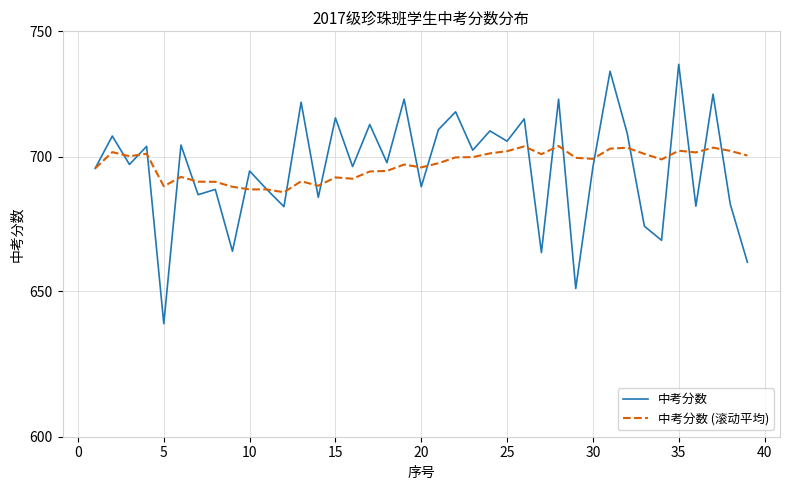

Reading right to left, what are all the values shown in this chart?

中考分数: 660.5	682.0	724.5	681.2	736.5	668.5	673.7	709.0	733.7	696.0	651.0	722.5	664.0	714.7	706.0	710.0	702.5	717.5	710.5	688.5	722.5	697.7	712.5	696.2	715.1	684.5	721.3	681.0	687.5	694.5	664.5	687.5	685.5	704.5	638.5	704.0	697.0	708.0	695.5
中考分数 (滚动平均): 700.5	702.2	703.5	701.6	702.3	698.9	701.1	703.5	703.1	699.1	699.6	704.1	701.0	704.0	702.1	701.3	699.8	699.7	697.5	695.9	697.0	694.5	694.3	691.6	692.0	688.9	690.6	686.4	687.5	687.5	688.5	690.4	690.4	692.2	688.7	701.1	700.2	701.8	695.5